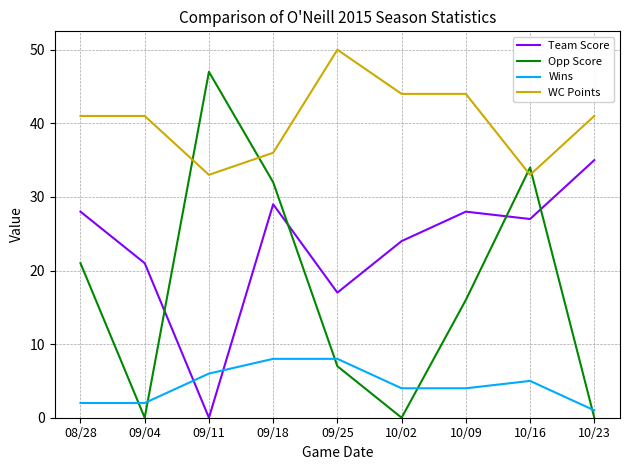

The WC Points series shows 10 at 10/16. True or false?

False